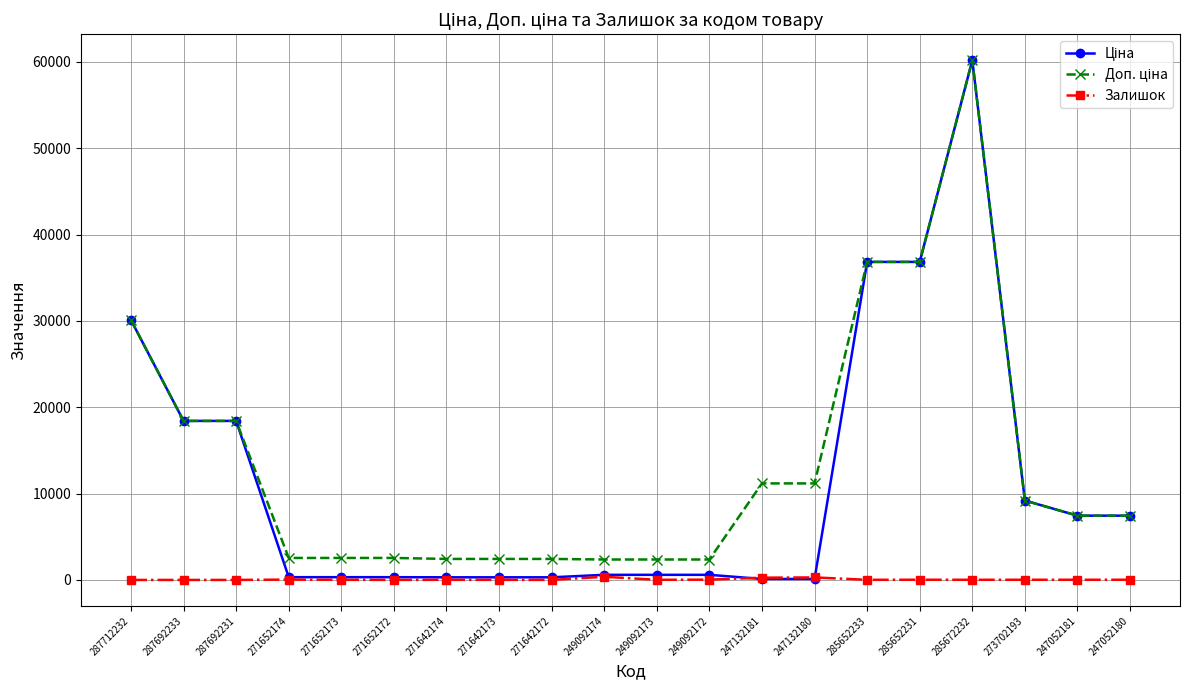

What is the label of the 16th point from the left?

285652231